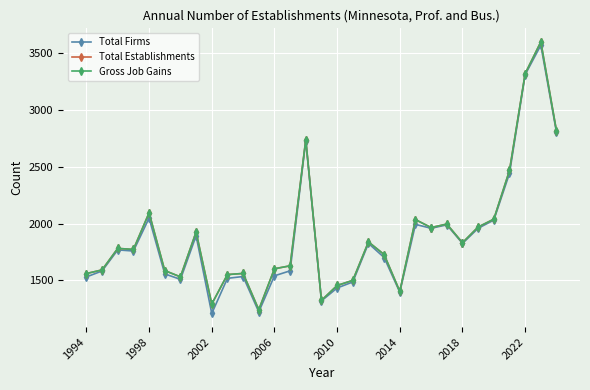

Which series has the largest range (max minus min)?

Total Firms